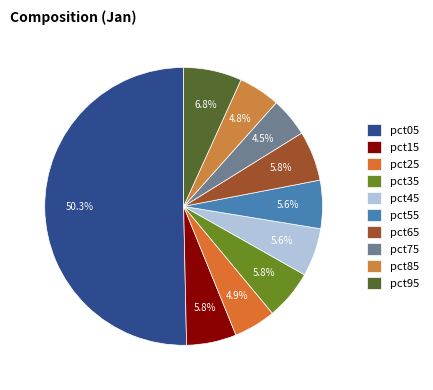

How many slices are in this pie chart?

10